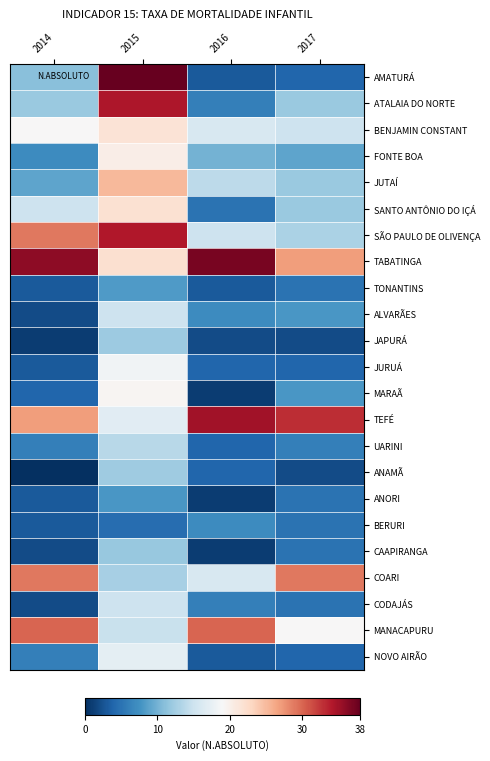

Reading left to right, what are all the values shown in this chart?

AMATURÁ: 2014=11.0	2015=38.5	2016=3.0	2017=4.0
ATALAIA DO NORTE: 2014=12.0	2015=34.4	2016=6.0	2017=12.0
BENJAMIN CONSTANT: 2014=19.0	2015=21.6	2016=16.0	2017=15.0
FONTE BOA: 2014=7.0	2015=20.2	2016=10.0	2017=9.0
JUTAÍ: 2014=9.0	2015=25.2	2016=14.0	2017=12.0
SANTO ANTÔNIO DO IÇÁ: 2014=15.0	2015=21.9	2016=5.0	2017=12.0
SÃO PAULO DE OLIVENÇA: 2014=29.0	2015=34.2	2016=15.0	2017=13.0
TABATINGA: 2014=36.0	2015=22.0	2016=37.0	2017=27.0
TONANTINS: 2014=3.0	2015=8.2	2016=3.0	2017=5.0
ALVARÃES: 2014=2.0	2015=15.0	2016=7.0	2017=8.0
JAPURÁ: 2014=1.0	2015=12.1	2016=2.0	2017=2.0
JURUÁ: 2014=3.0	2015=18.3	2016=4.0	2017=4.0
MARAÃ: 2014=4.0	2015=19.4	2016=1.0	2017=8.0
TEFÉ: 2014=27.0	2015=16.8	2016=35.0	2017=33.0
UARINI: 2014=6.0	2015=13.7	2016=4.0	2017=6.0
ANAMÃ: 2014=0.0	2015=12.3	2016=4.0	2017=2.0
ANORI: 2014=3.0	2015=7.9	2016=1.0	2017=5.0
BERURI: 2014=3.0	2015=4.6	2016=7.0	2017=5.0
CAAPIRANGA: 2014=2.0	2015=11.8	2016=1.0	2017=5.0
COARI: 2014=29.0	2015=12.7	2016=16.0	2017=29.0
CODAJÁS: 2014=2.0	2015=15.0	2016=6.0	2017=5.0
MANACAPURU: 2014=30.0	2015=14.8	2016=30.0	2017=19.0
NOVO AIRÃO: 2014=6.0	2015=17.2	2016=3.0	2017=4.0